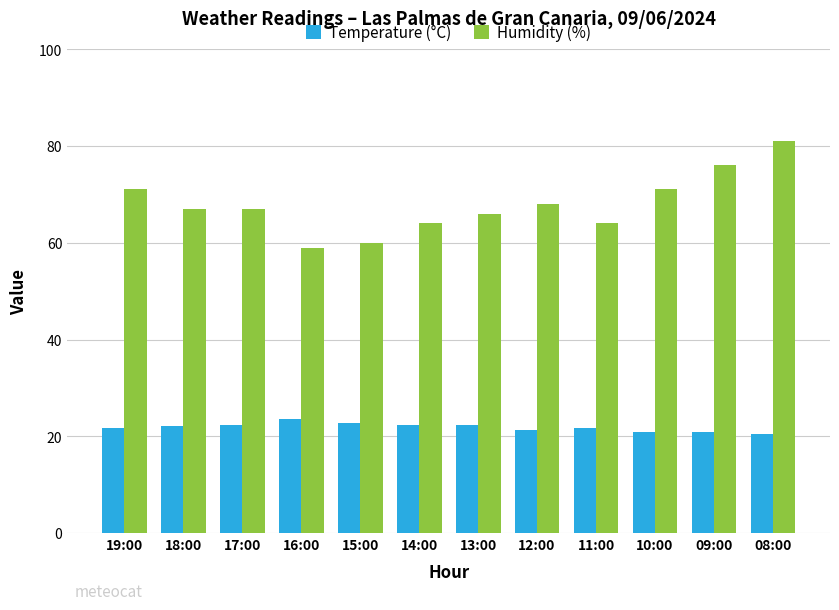

The value of Humidity (%) at 18:00 is 27.2. True or false?

False